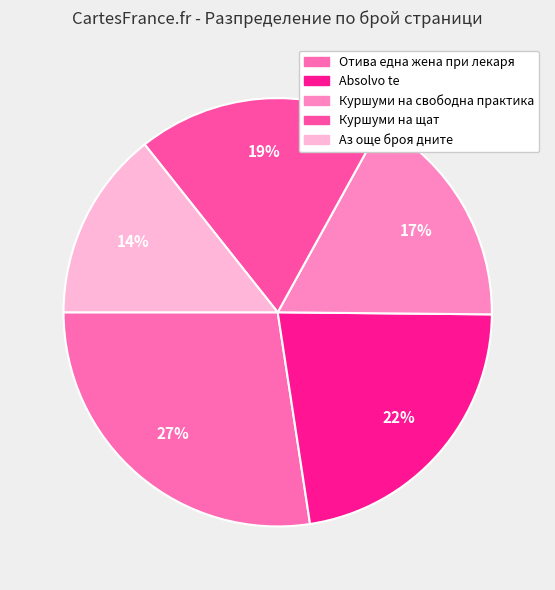

Do Absolvo te and Аз още броя дните together represent more than half of the pie?

No